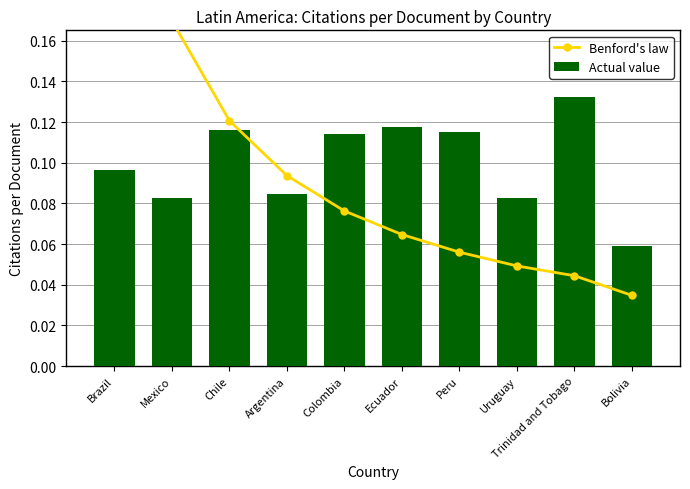

Which label corresponds to the smallest value in the chart?

Bolivia